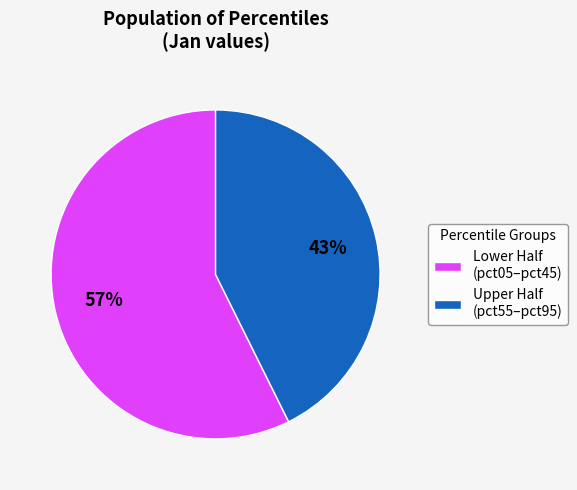

How many slices are in this pie chart?

2